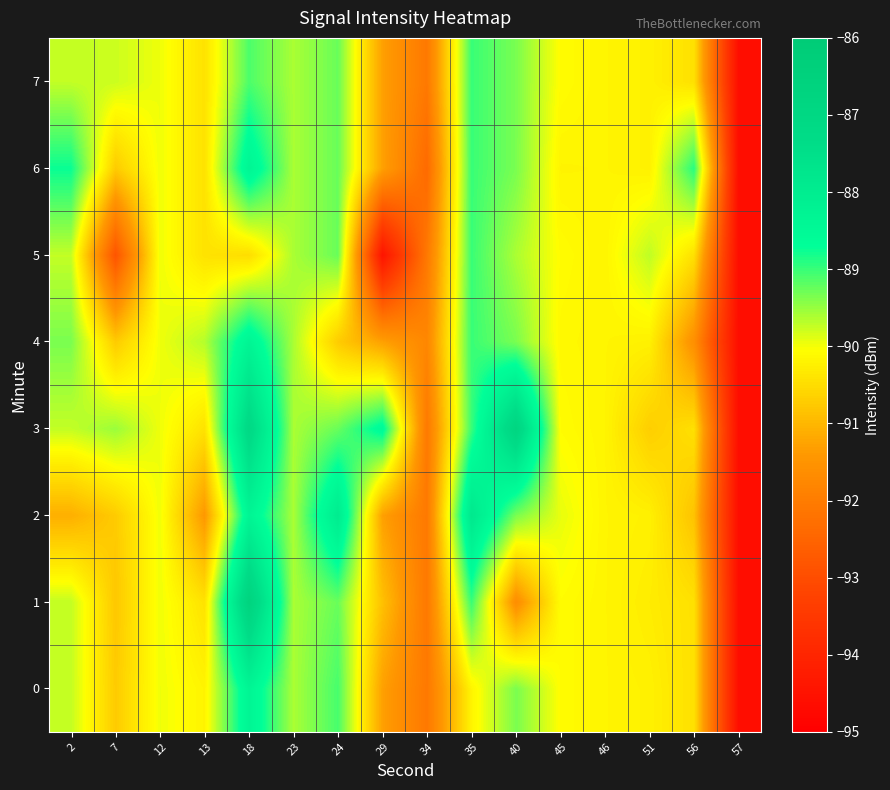

Reading right to left, what are all the values shown in this chart?

0: 57=-94.6	56=-90.4	51=-90.2	46=-90.2	45=-90.1	40=-89.3	35=-90.2	34=-92.1	29=-91.3	24=-89.1	23=-89.6	18=-88.3	13=-90.2	12=-90.0	7=-90.7	2=-89.7
1: 57=-94.6	56=-90.4	51=-90.3	46=-90.2	45=-90.1	40=-91.6	35=-89.0	34=-92.1	29=-90.9	24=-89.3	23=-89.6	18=-86.7	13=-90.4	12=-90.0	7=-90.8	2=-89.7
2: 57=-94.6	56=-90.8	51=-90.2	46=-90.2	45=-89.9	40=-89.3	35=-87.8	34=-92.1	29=-91.3	24=-88.0	23=-89.6	18=-88.3	13=-91.4	12=-90.0	7=-90.7	2=-91.1
3: 57=-94.6	56=-90.4	51=-90.7	46=-90.2	45=-90.1	40=-86.8	35=-89.0	34=-92.1	29=-88.5	24=-89.3	23=-89.6	18=-87.1	13=-90.4	12=-90.0	7=-89.5	2=-89.7
4: 57=-94.6	56=-91.6	51=-90.2	46=-90.2	45=-90.1	40=-89.3	35=-89.0	34=-91.8	29=-91.3	24=-90.7	23=-89.6	18=-88.3	13=-89.7	12=-90.0	7=-90.7	2=-89.3
5: 57=-94.6	56=-90.4	51=-89.7	46=-90.2	45=-90.1	40=-89.6	35=-89.0	34=-92.1	29=-94.5	24=-89.3	23=-89.6	18=-90.5	13=-90.4	12=-90.0	7=-92.8	2=-89.7
6: 57=-94.6	56=-88.9	51=-90.2	46=-90.2	45=-90.2	40=-89.3	35=-89.0	34=-92.4	29=-91.3	24=-89.3	23=-89.6	18=-88.3	13=-90.4	12=-90.0	7=-90.7	2=-88.8
7: 57=-94.6	56=-90.4	51=-90.2	46=-90.2	45=-90.1	40=-89.3	35=-89.0	34=-92.1	29=-91.3	24=-89.3	23=-89.6	18=-89.1	13=-90.4	12=-90.0	7=-89.8	2=-89.7